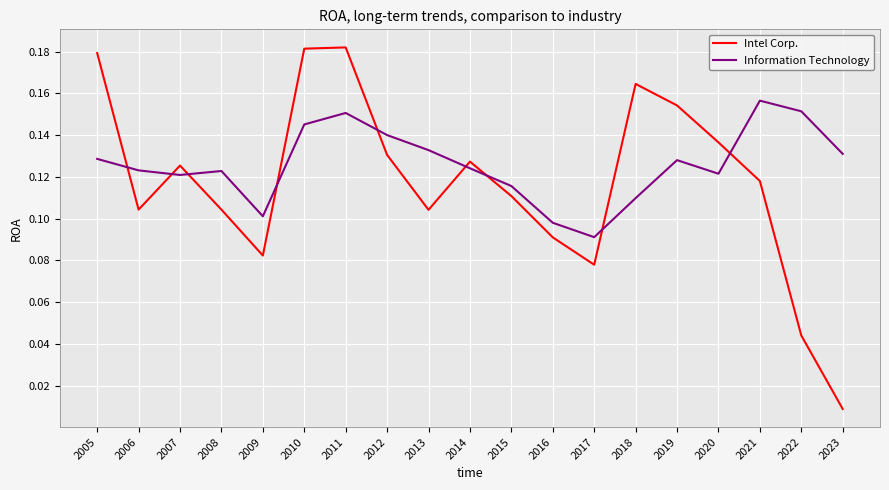

Where is Intel Corp. nearest to the value 0?

2023